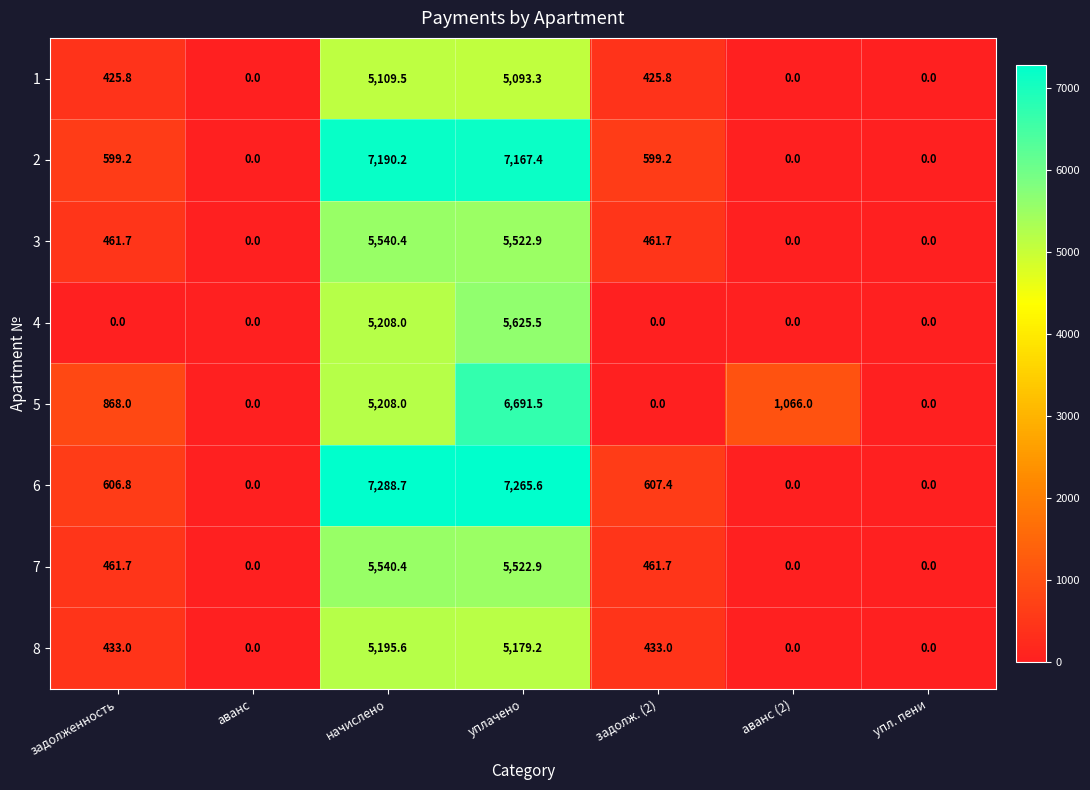

At which category is the sum across all series the highest?

уплачено